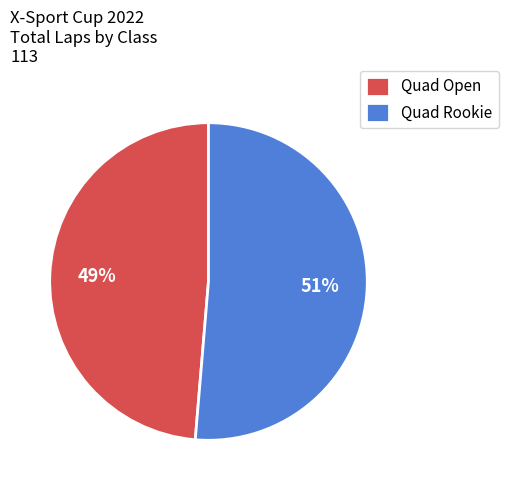

How many slices are in this pie chart?

2